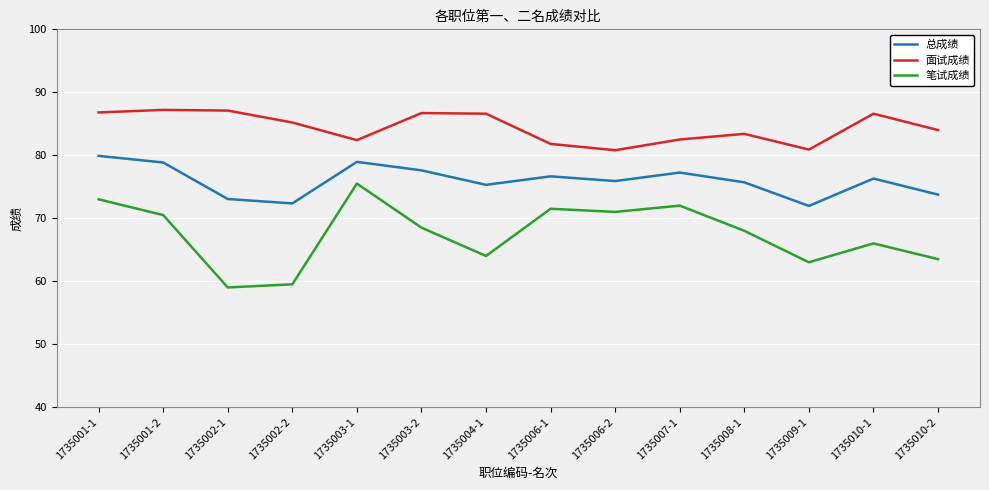

How many lines are shown in the chart?

3